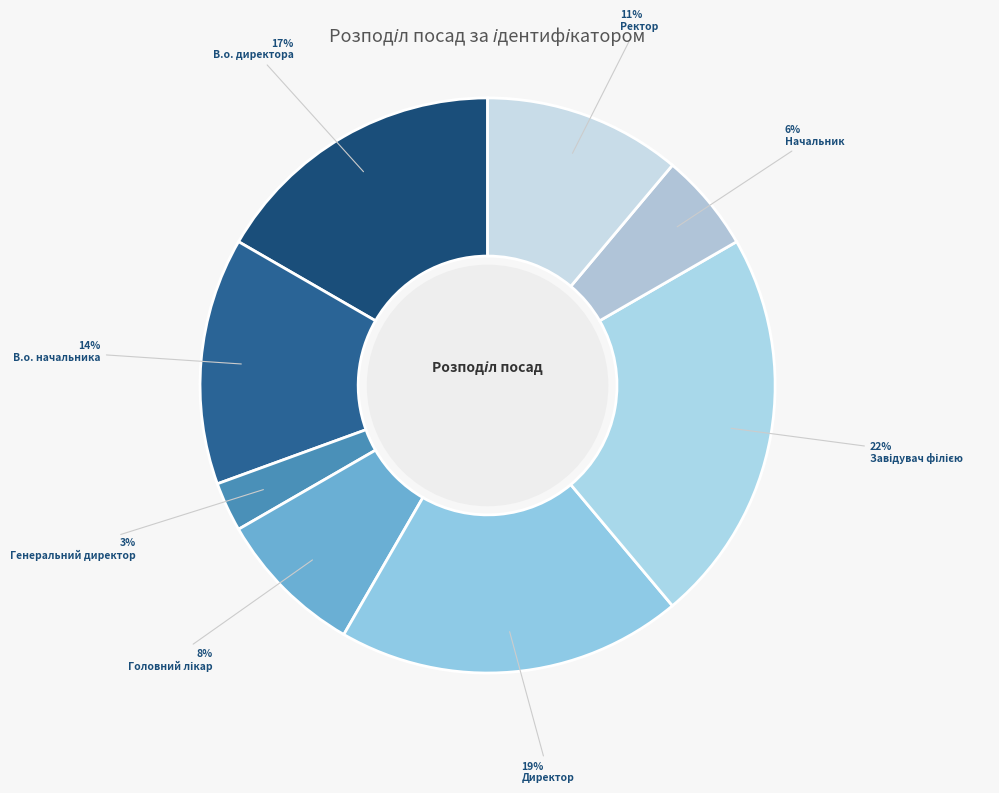

Which category has the smallest portion of the pie?

Генеральний директор